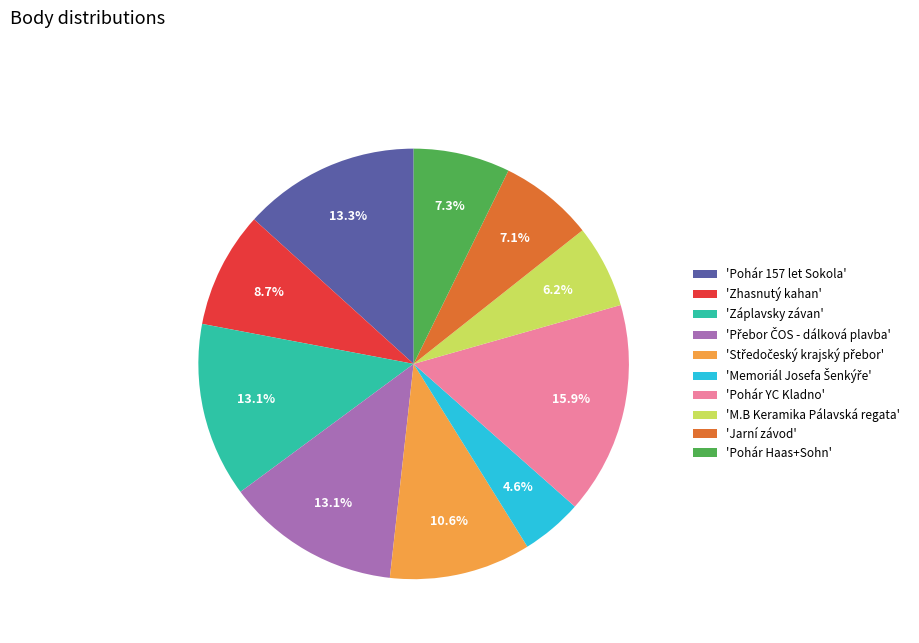

Do 'Jarní závod' and 'Pohár Haas+Sohn' together represent more than half of the pie?

No